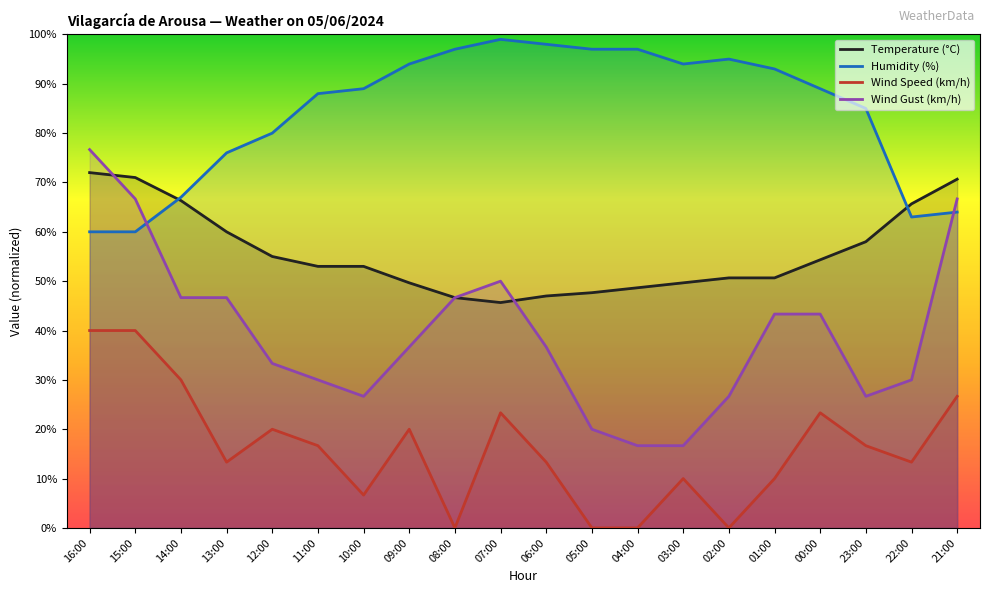

At which category does Wind Speed (km/h) reach its first local peak?

12:00